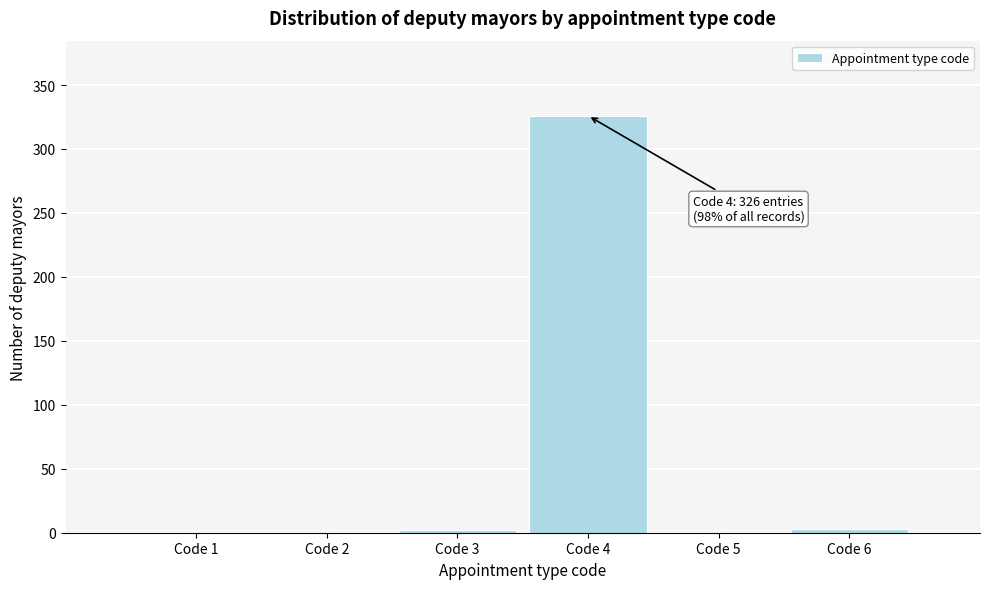

Over which range of the x-axis is the bar tallest?

3.5 to 4.5